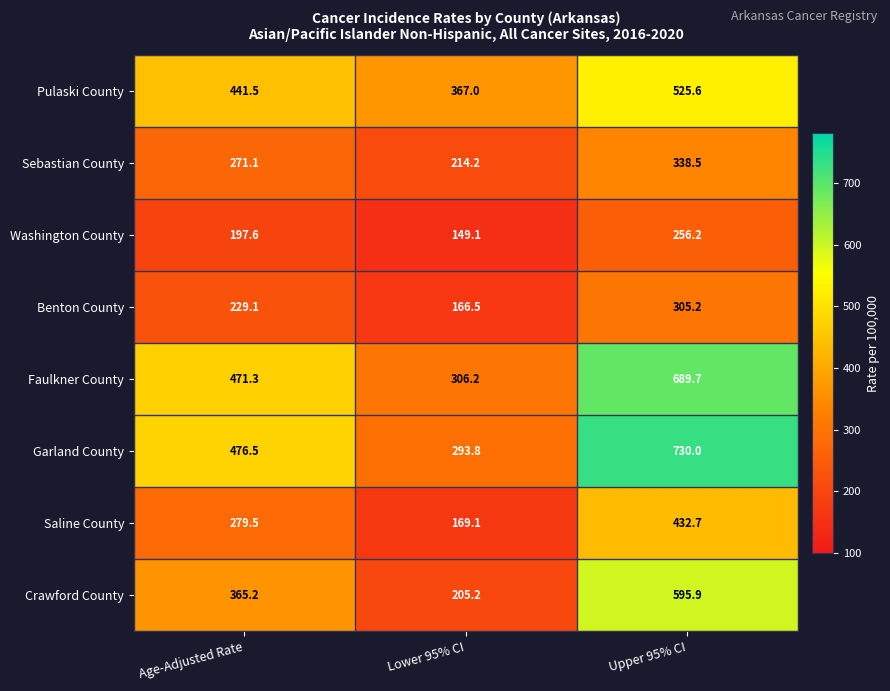

The value of Pulaski County at Upper 95% CI is 525.6. True or false?

True